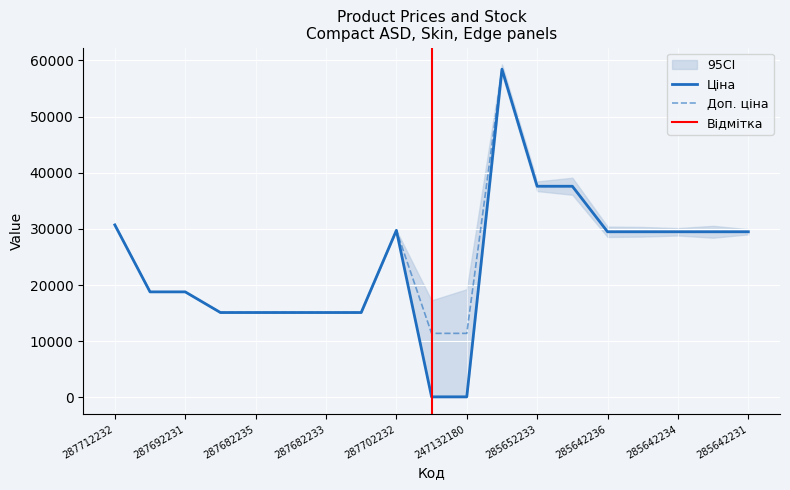

Where is Ціна nearest to the value 29270?

285642236